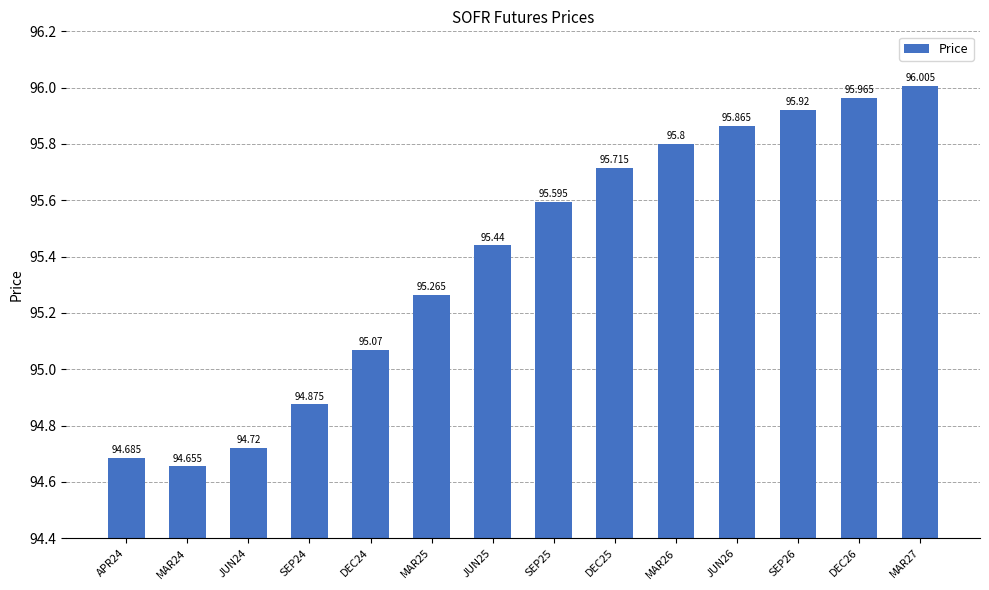

Read the value at SEP25.

95.6